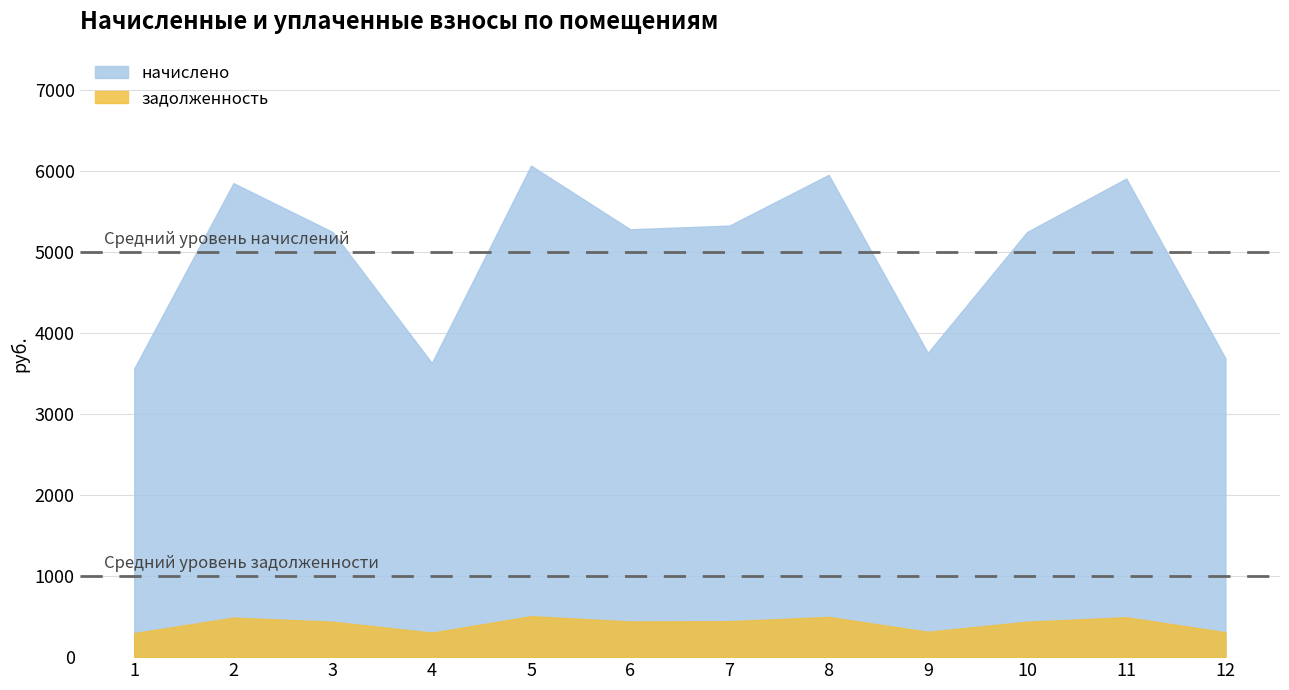

True or false: задолженность has a value of 297.0 at 1.

True